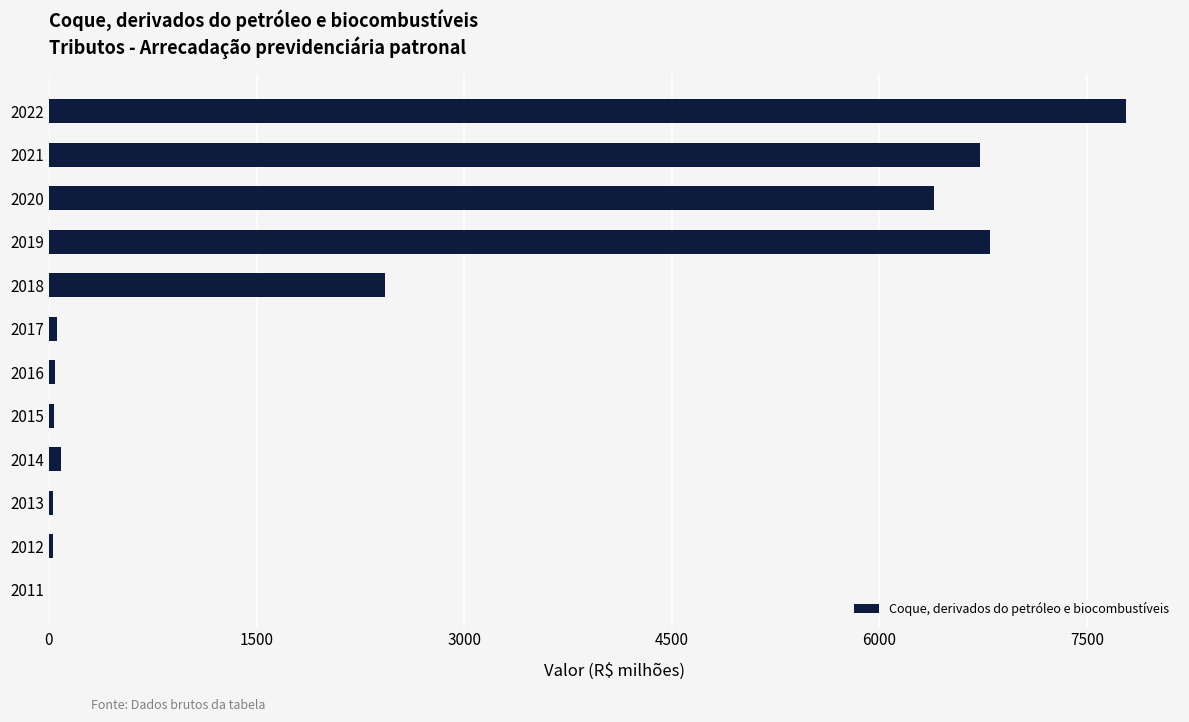

True or false: the data shows 6729.1 at 2021.

True